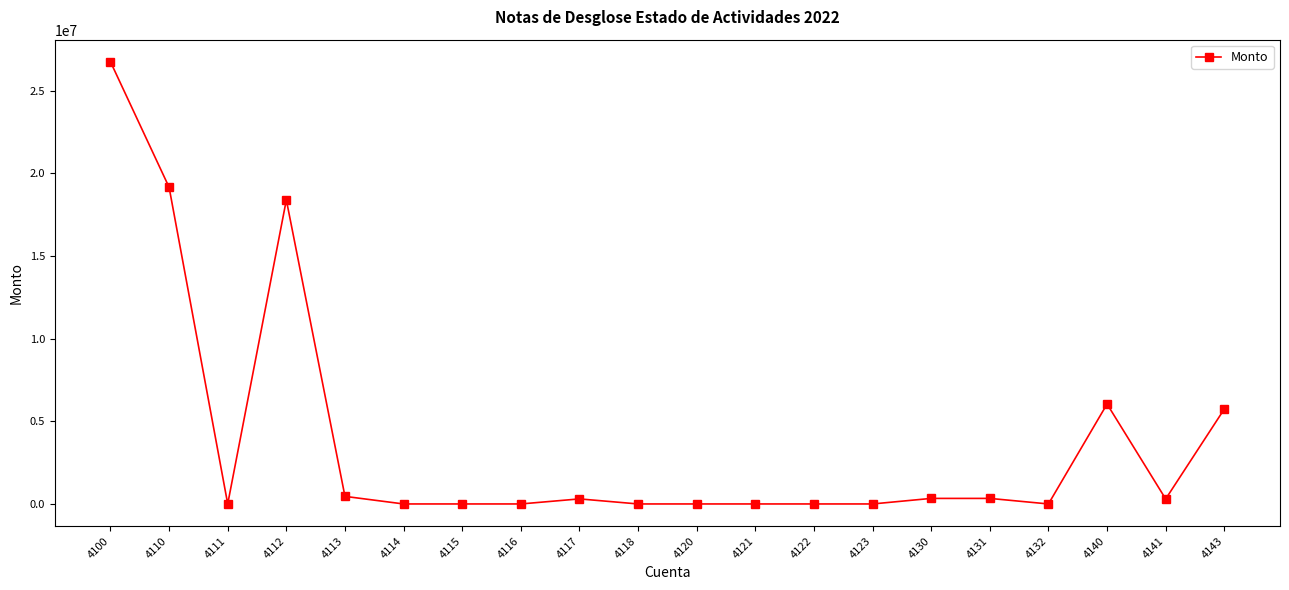

True or false: there are more than 0 points higher than both neighbors.

True